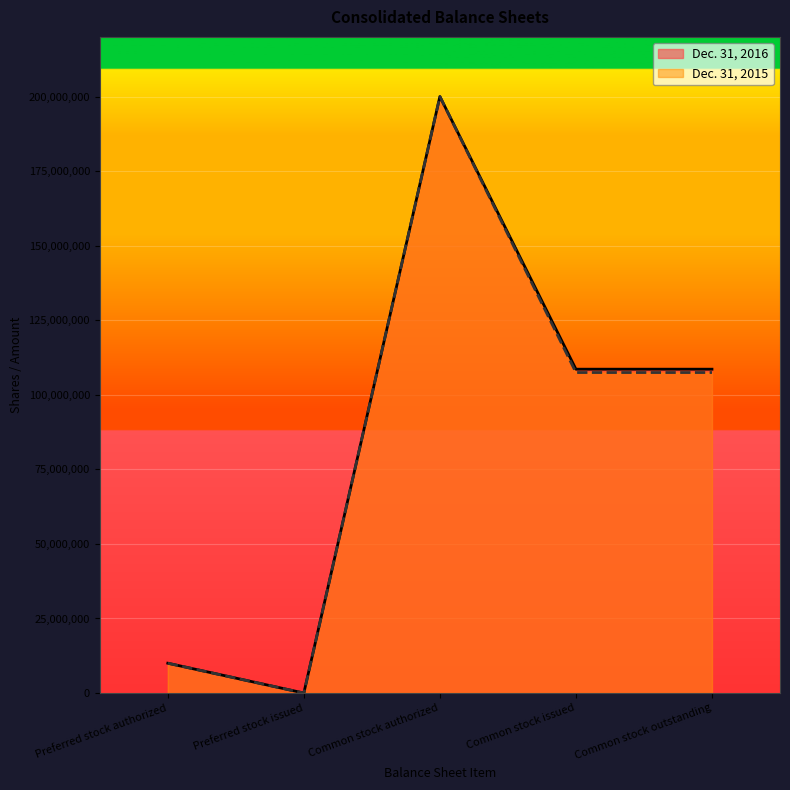

At which category is the sum across all series the highest?

Common stock authorized